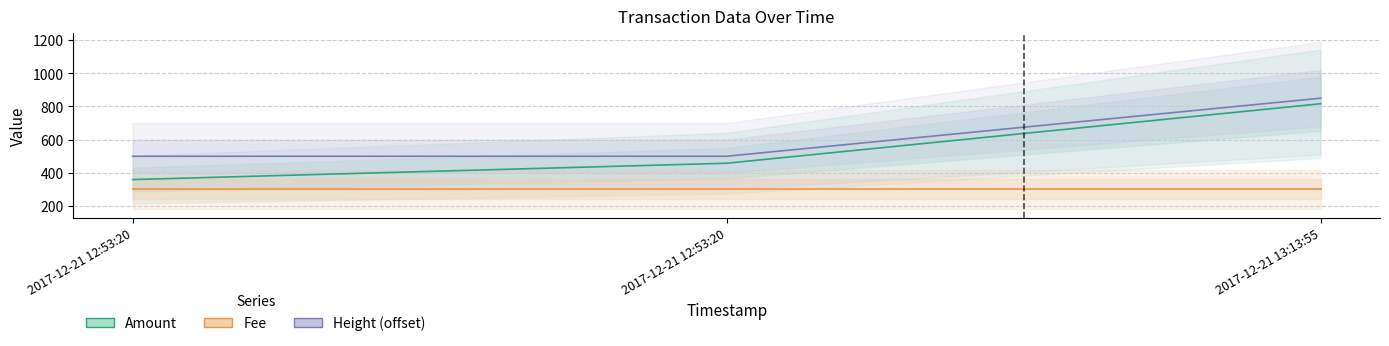

Which series has the largest total across all categories?

Height